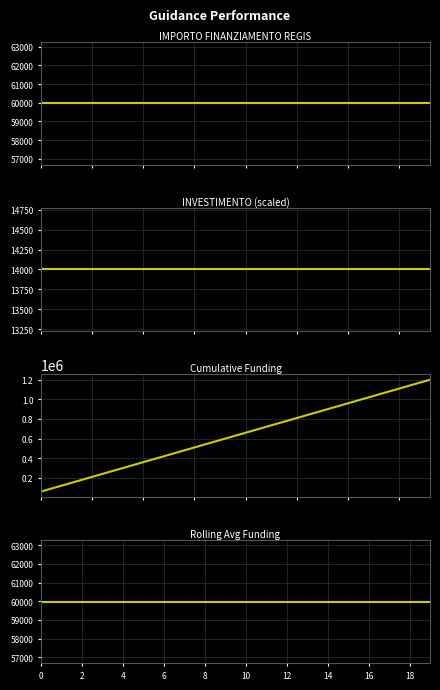

What are all the series names shown in the legend?

IMPORTO FINANZIAMENTO REGIS, INVESTIMENTO (scaled), Cumulative Funding, Rolling Avg Funding